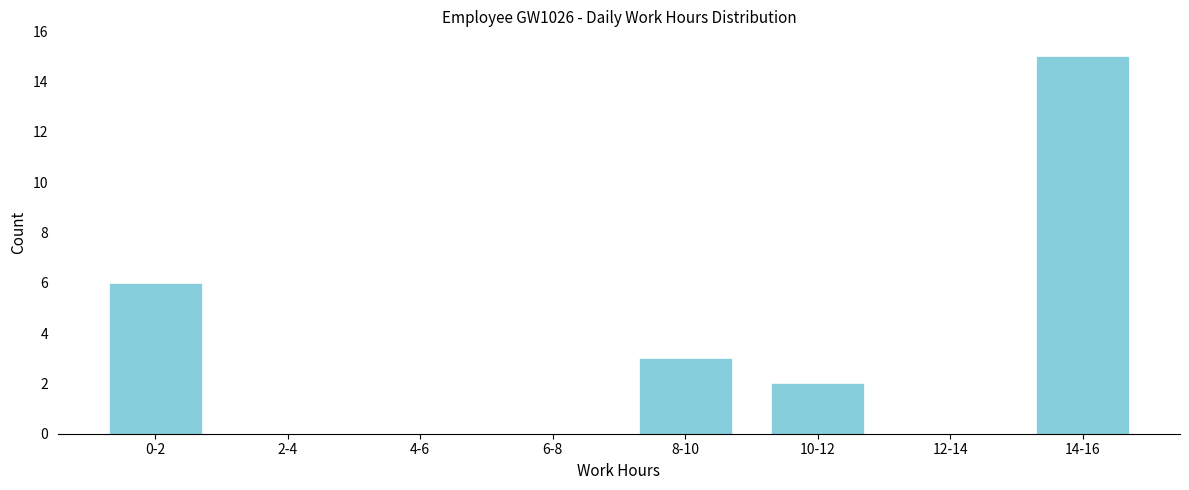

Reading left to right, list all the values displayed in this chart.

0-2=6	2-4=0	4-6=0	6-8=0	8-10=3	10-12=2	12-14=0	14-16=15